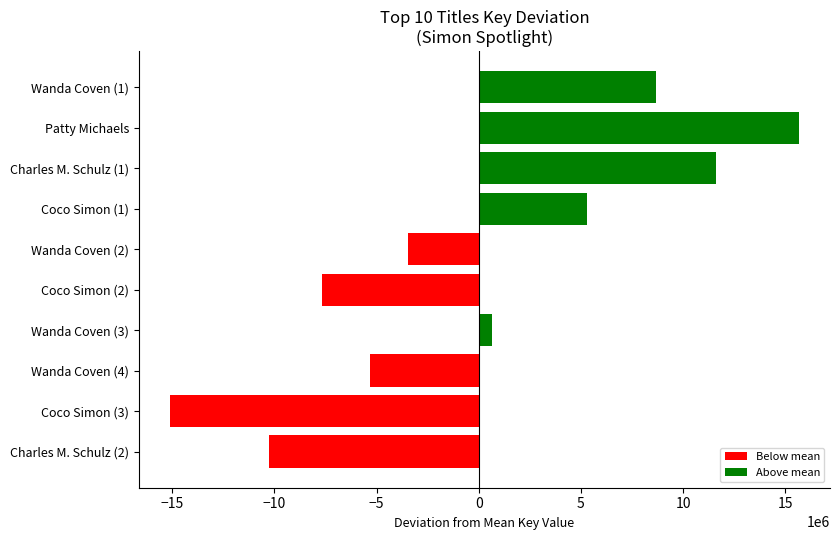

Reading top to bottom, list all the values displayed in this chart.

8690909	15645353	11584891	5300305	-3463585	-7679259	625804	-5326637	-15099221	-10278560